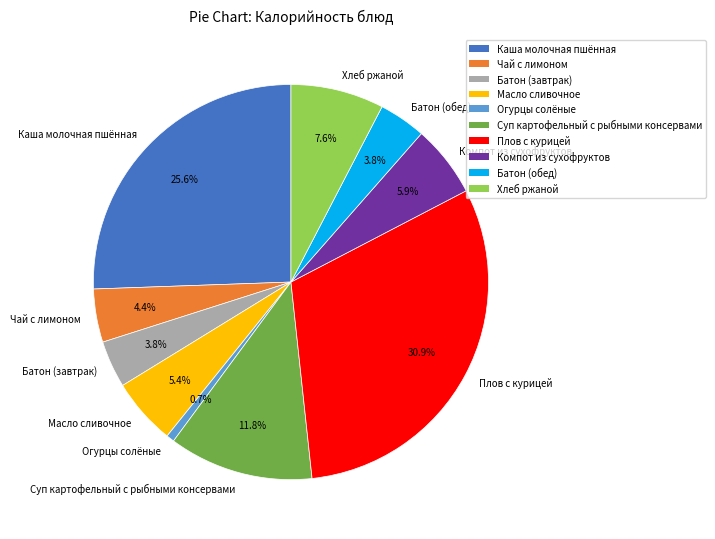

The Масло сливочное slice represents 20% of the pie. True or false?

False